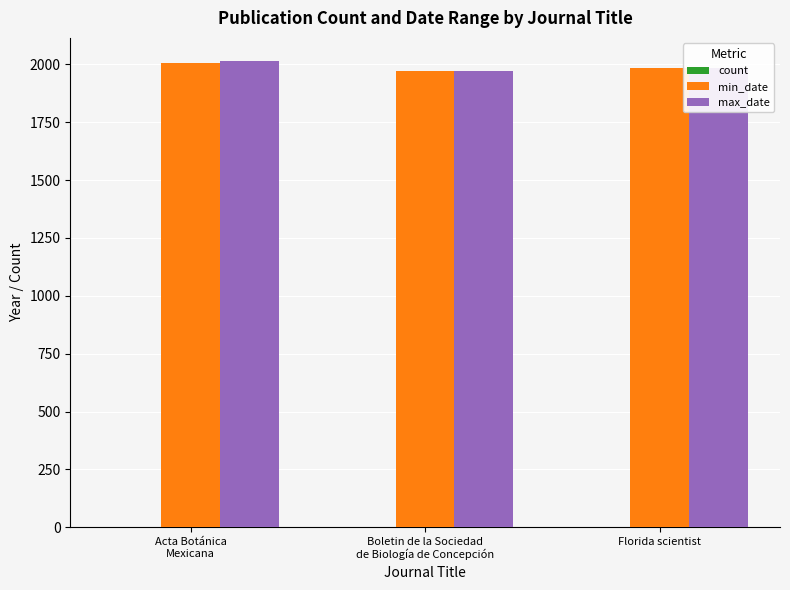

The value of min_date at Acta Botánica
Mexicana is 2006. True or false?

True